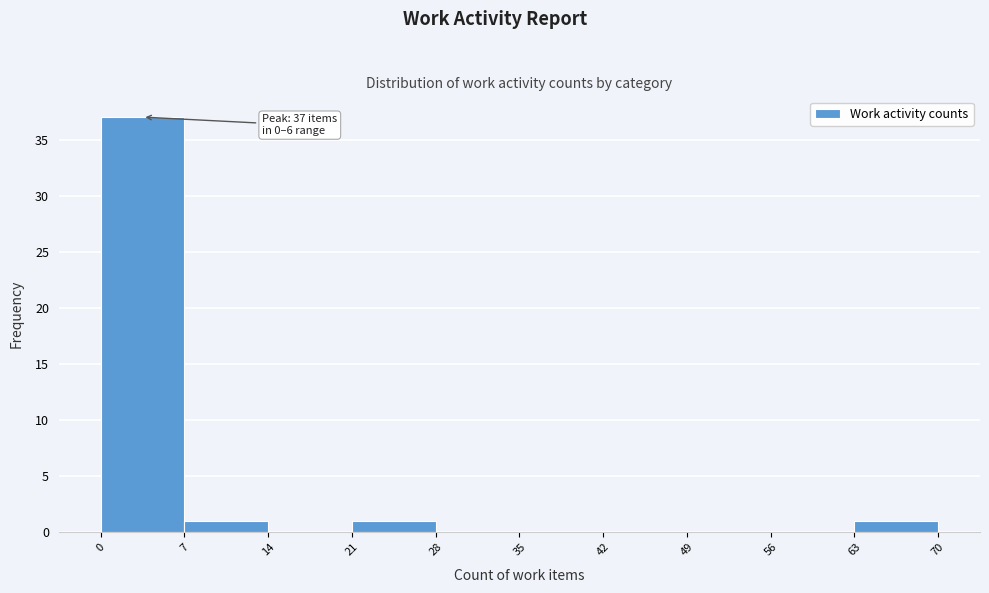

Which range on the x-axis has the tallest bar?

0 to 7